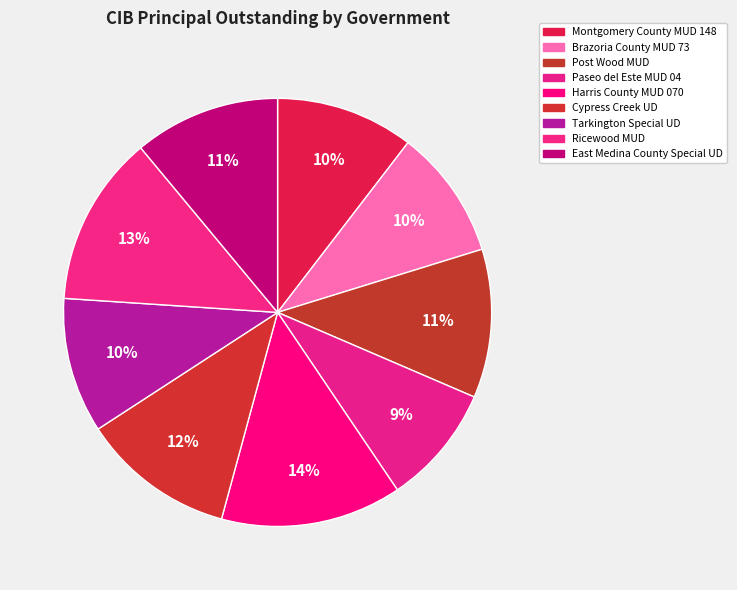

Count the number of slices in the pie.

9